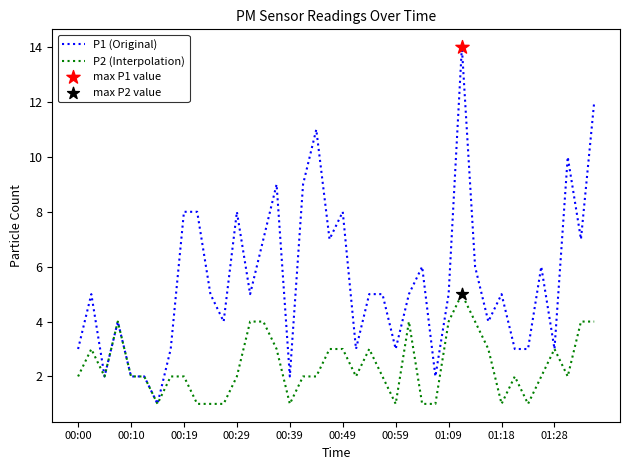

List the series in order of their peak value, highest first.

P1 (Original), P2 (Interpolation)